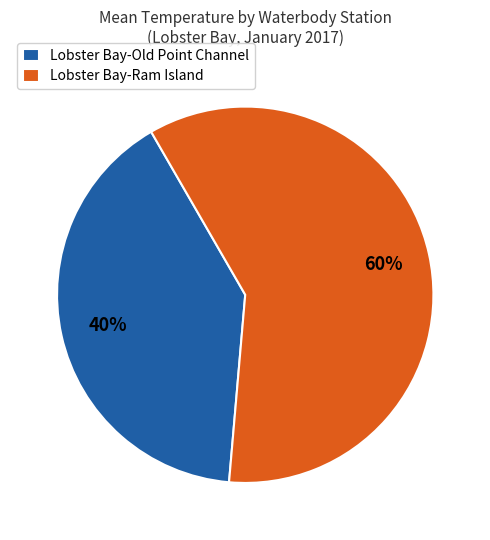

Which has a higher value, Lobster Bay-Ram Island or Lobster Bay-Old Point Channel?

Lobster Bay-Ram Island